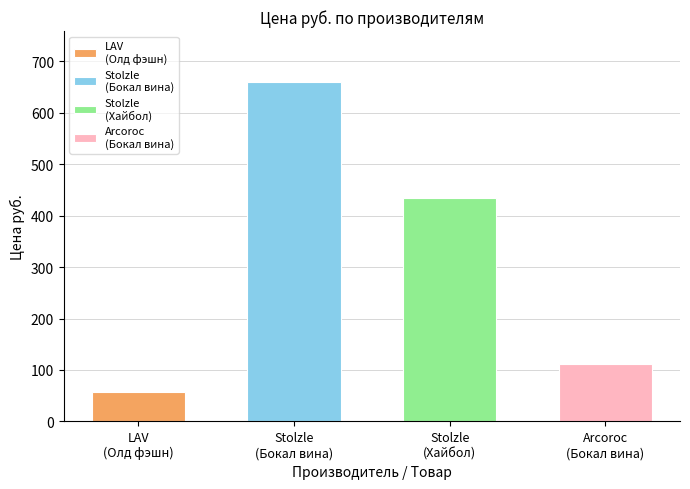

List the labels in order of value, smallest first.

LAV, Arcoroc, Stolzle, Stolzle